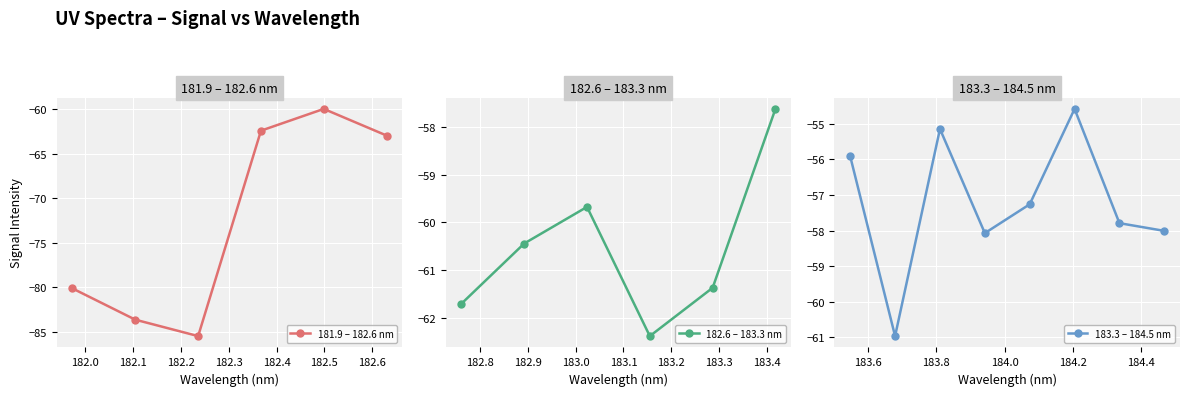

True or false: there are more than 0 points higher than both neighbors.

True